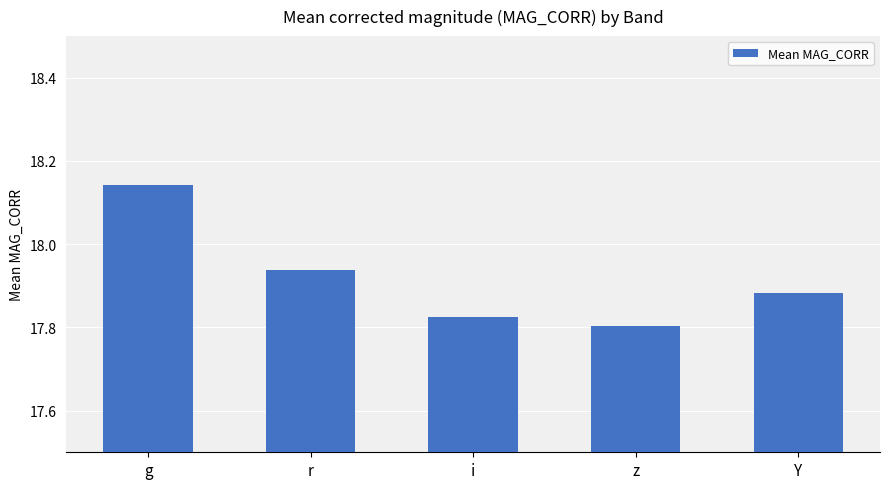

What is the label of the 3rd bar from the left?

i